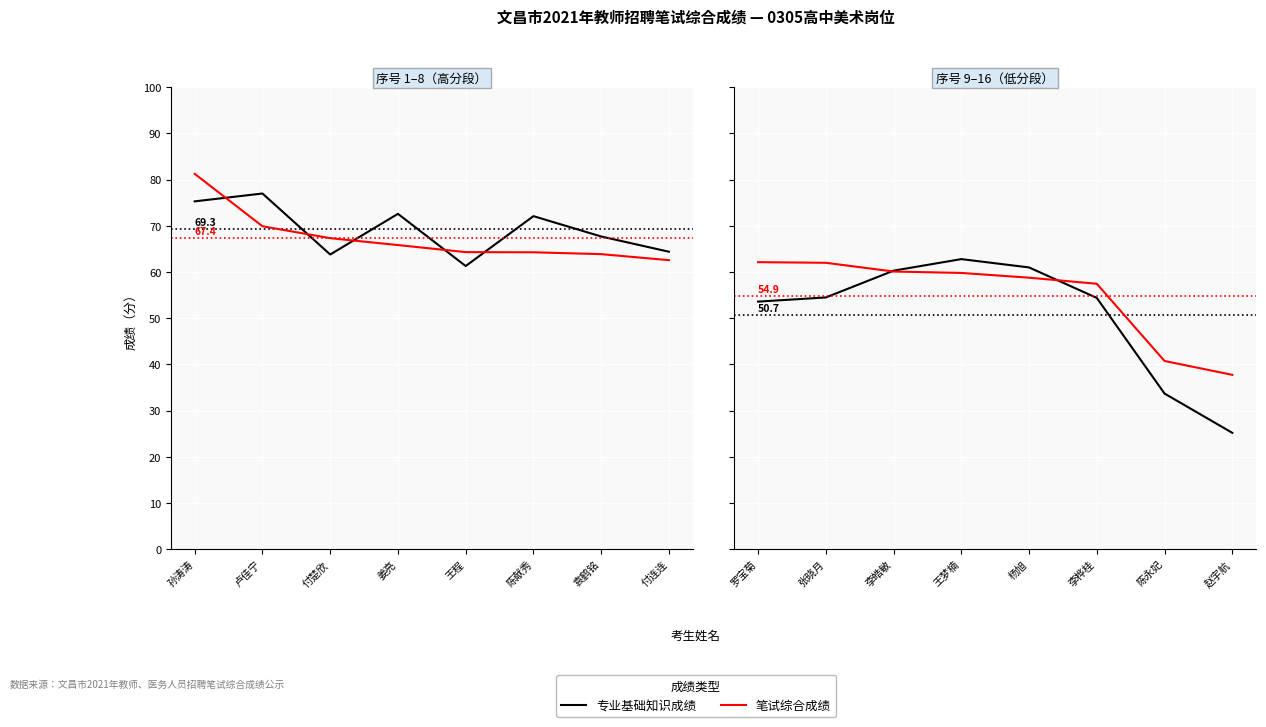

What position from the right is 李桦桂?

3